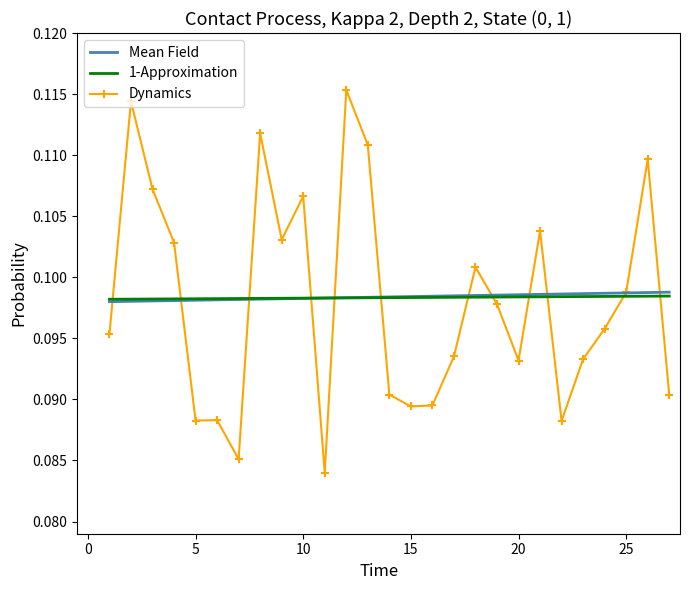

Count the number of data series in this chart.

3